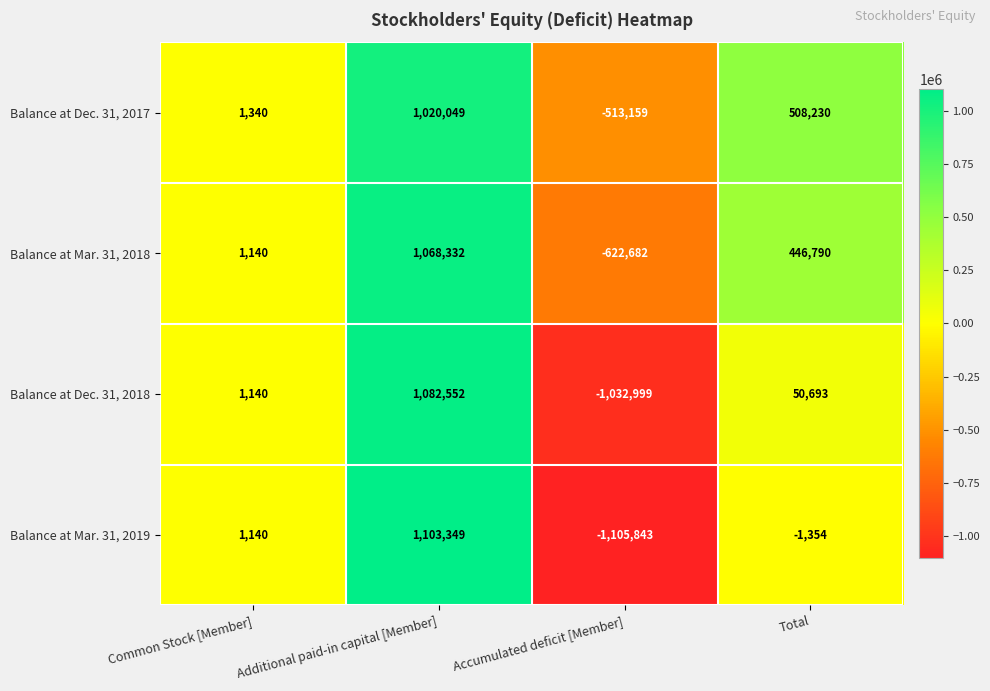

Reading left to right, list all the values displayed in this chart.

Balance at Dec. 31, 2017: Common Stock [Member]=1340	Additional paid-in capital [Member]=1020049	Accumulated deficit [Member]=-513159	Total=508230
Balance at Mar. 31, 2018: Common Stock [Member]=1140	Additional paid-in capital [Member]=1068332	Accumulated deficit [Member]=-622682	Total=446790
Balance at Dec. 31, 2018: Common Stock [Member]=1140	Additional paid-in capital [Member]=1082552	Accumulated deficit [Member]=-1032999	Total=50693
Balance at Mar. 31, 2019: Common Stock [Member]=1140	Additional paid-in capital [Member]=1103349	Accumulated deficit [Member]=-1105843	Total=-1354